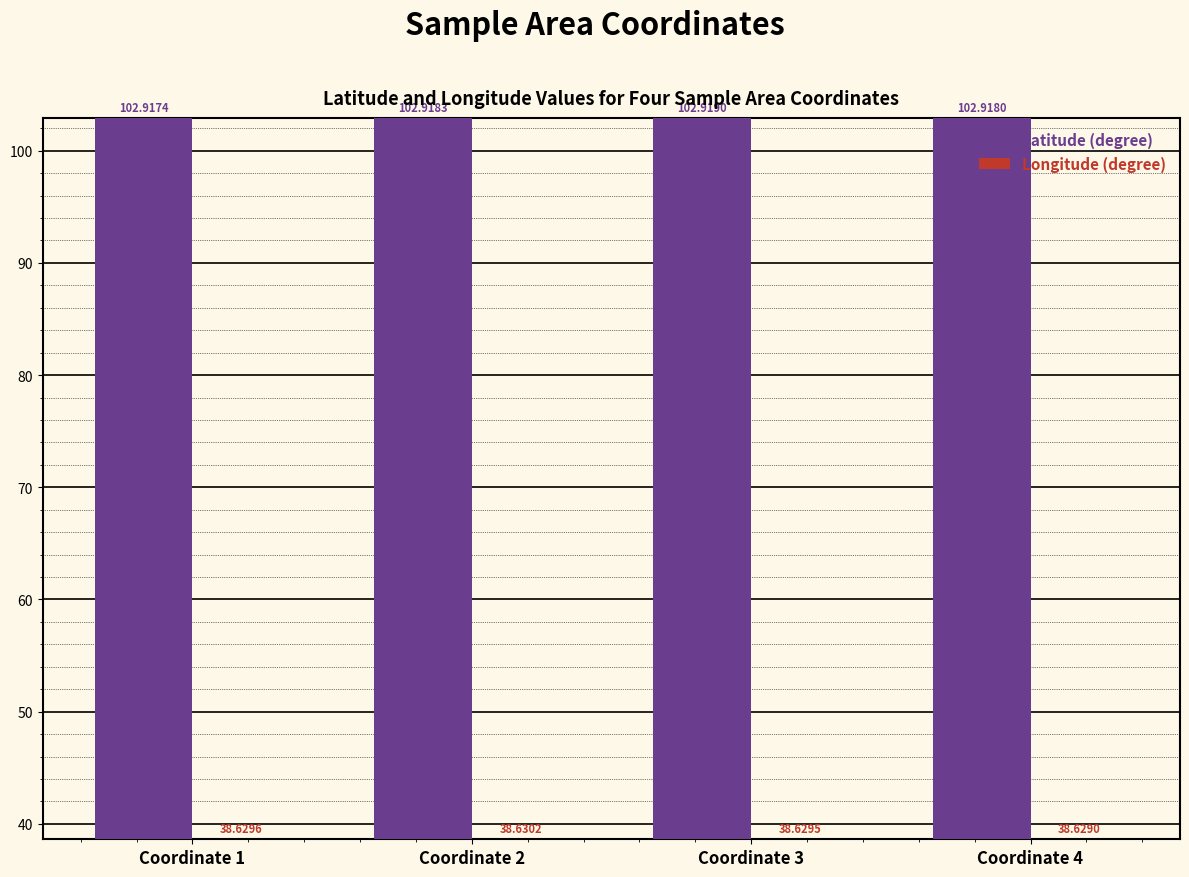

At which label does Longitude (degree) reach its peak?

Coordinate 2